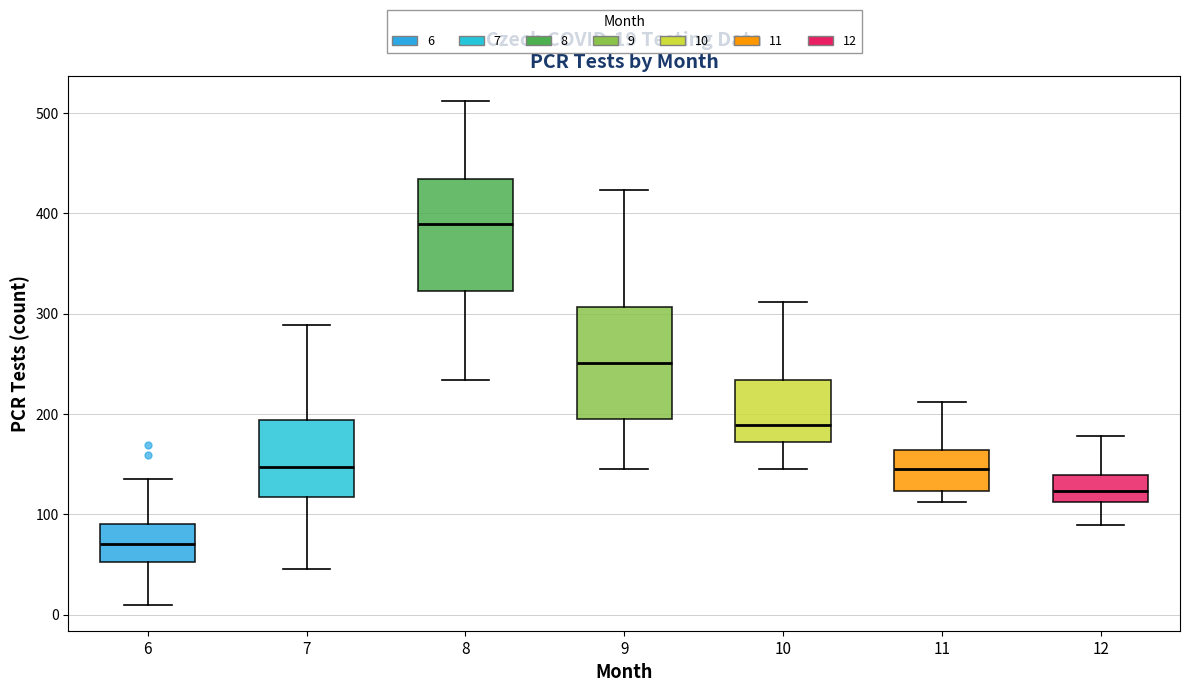

Which box's median line is the lowest?

6